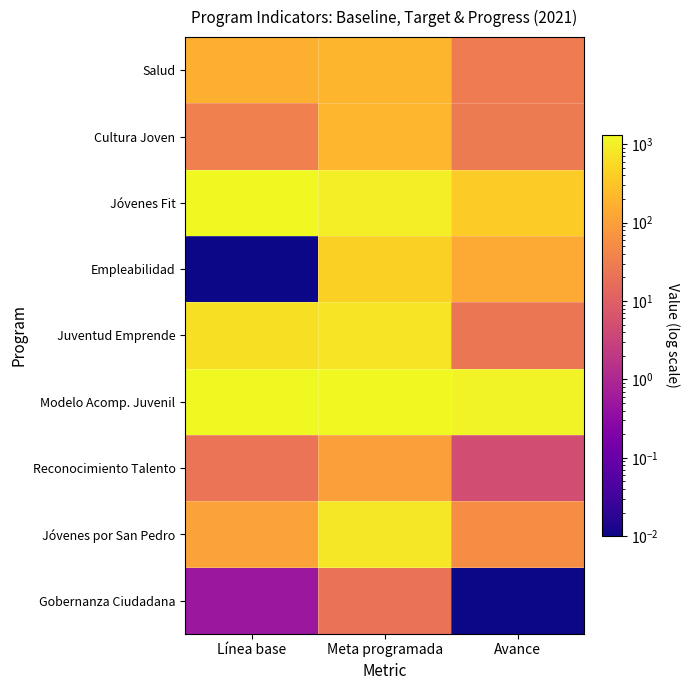

At which category is the sum across all series the highest?

Meta programada